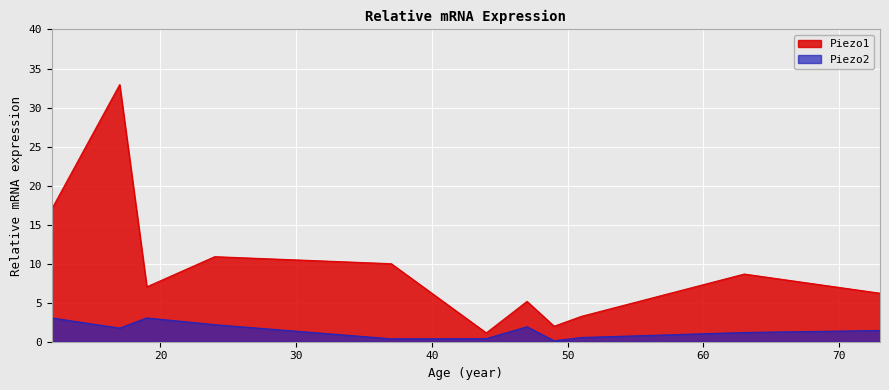

What are all the series names shown in the legend?

Piezo1, Piezo2